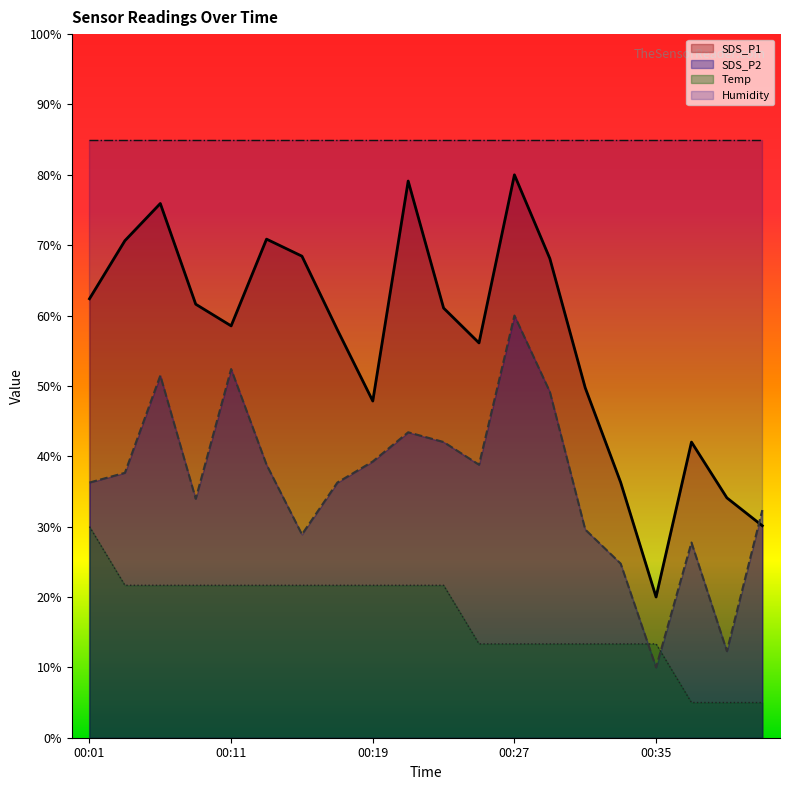

What is the approximate value of Temp at 00:21?

21.7